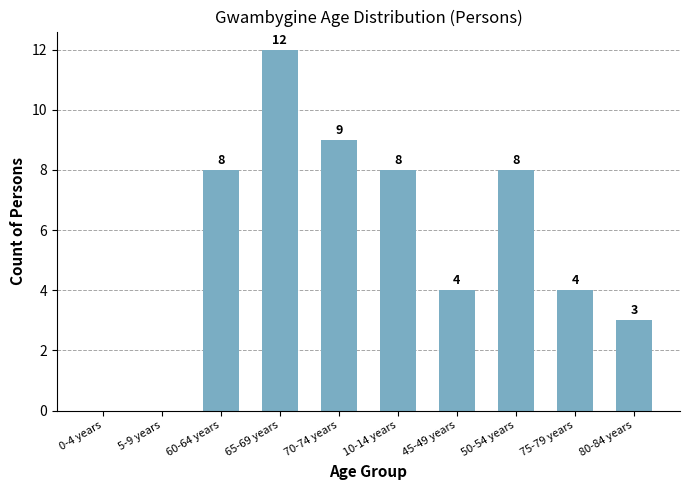

What is the sum of the values at 45-49 years and 50-54 years?

12